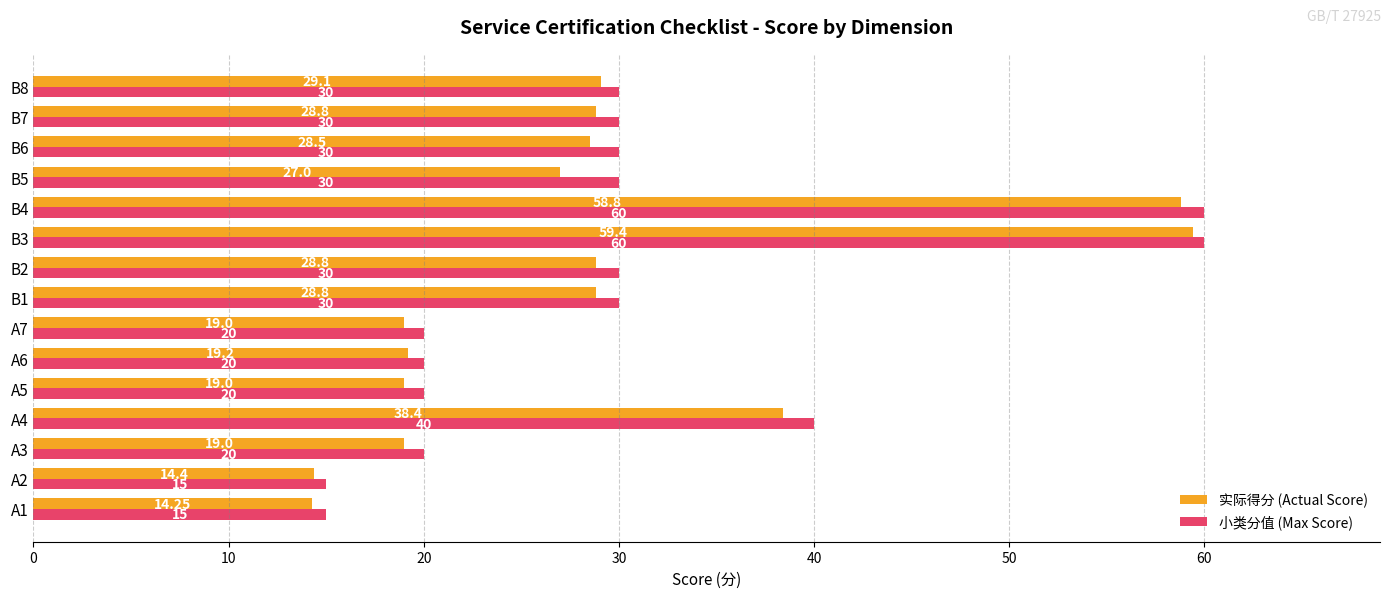

List the series in order of their overall mean, lowest first.

实际得分 (Actual Score), 小类分值 (Max Score)